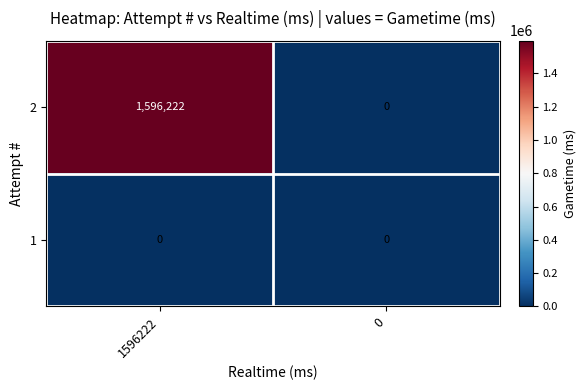

At how many categories does at least one series exceed 301439?

1